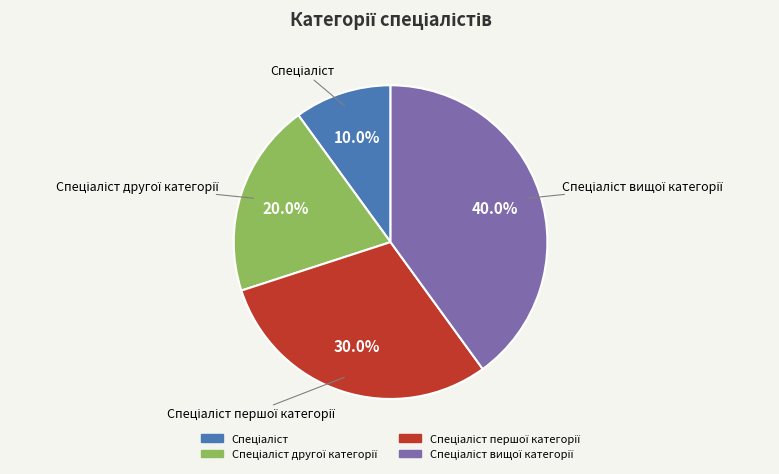

Does any single category account for the majority?

No